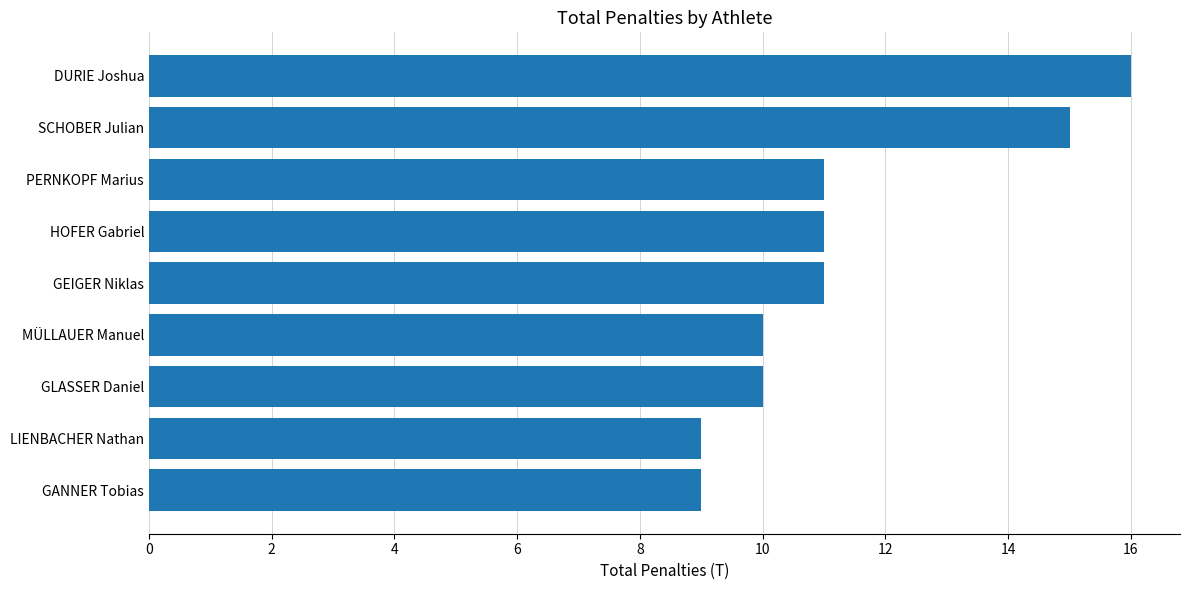

What is the minimum value shown in the chart?

9